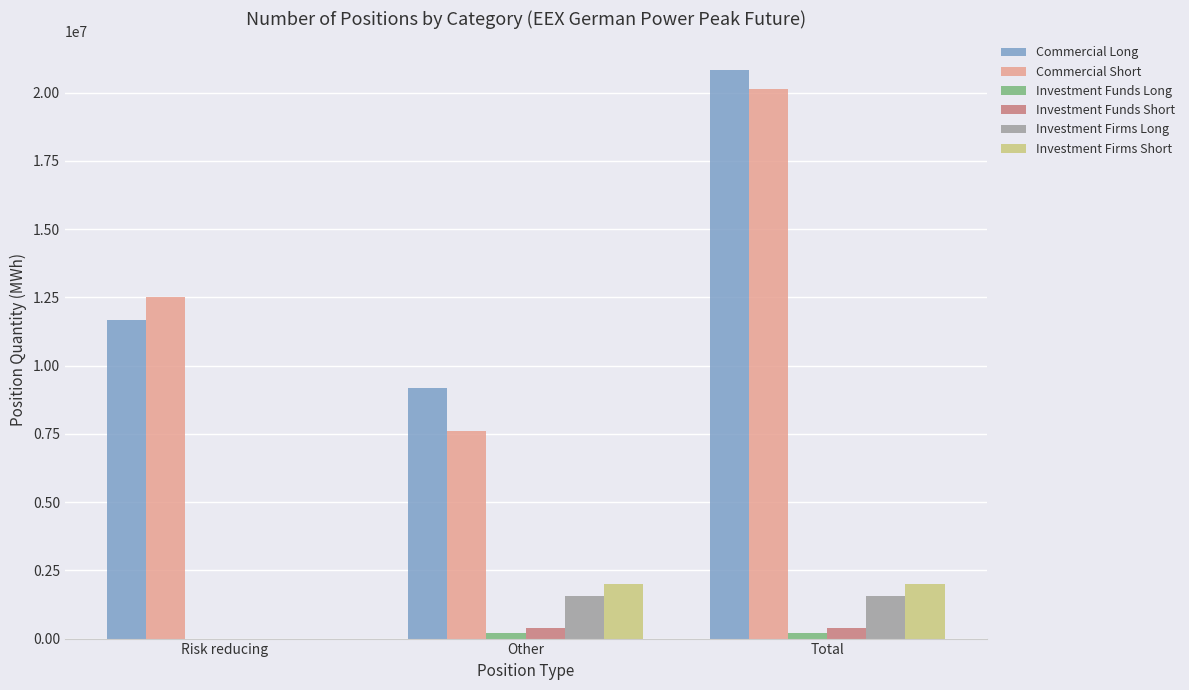

What is the greatest value displayed?

20834952